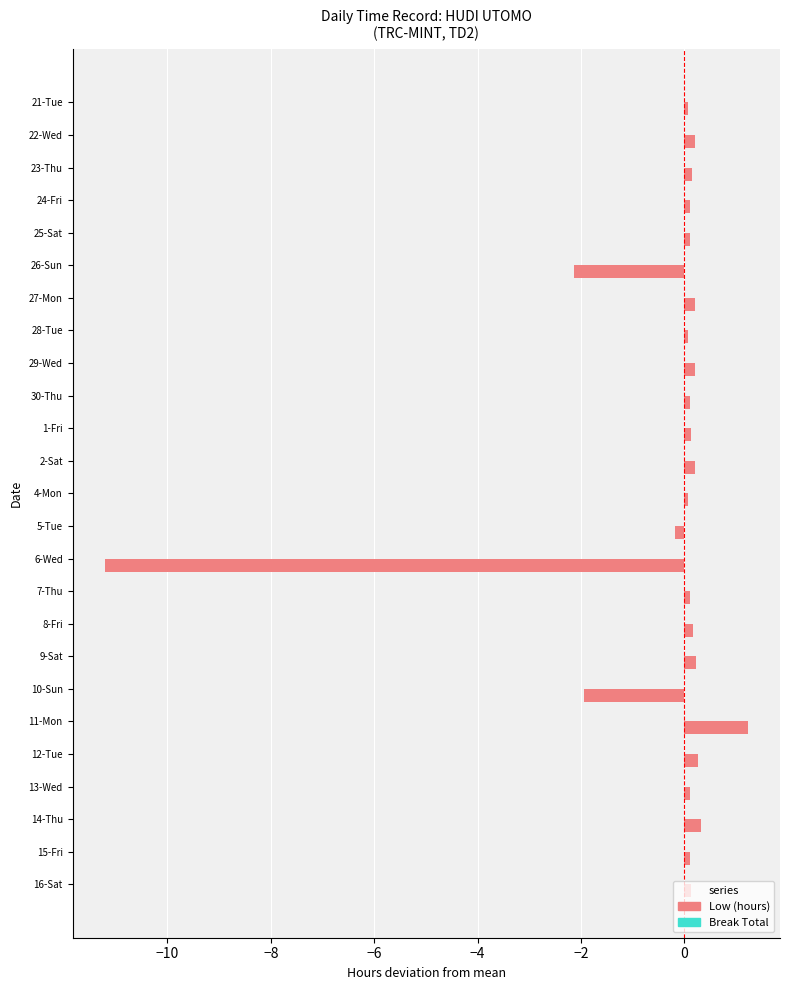

The chart shows a value of -2.1 at 26-Sun. True or false?

True